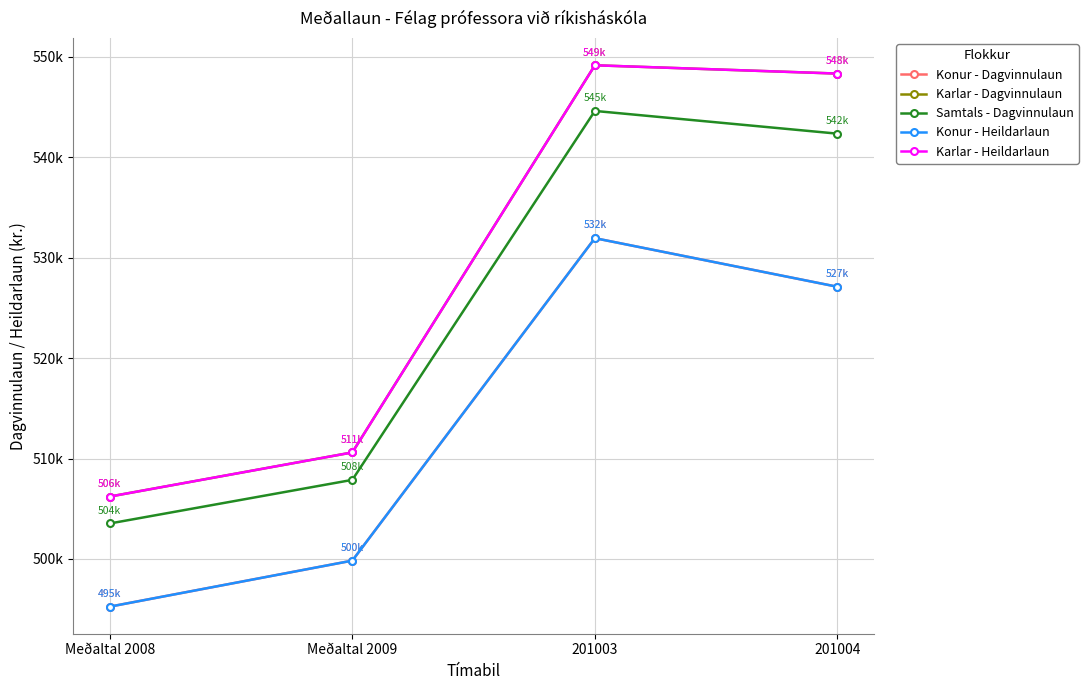

What is the label of the 4th point from the left?

201004